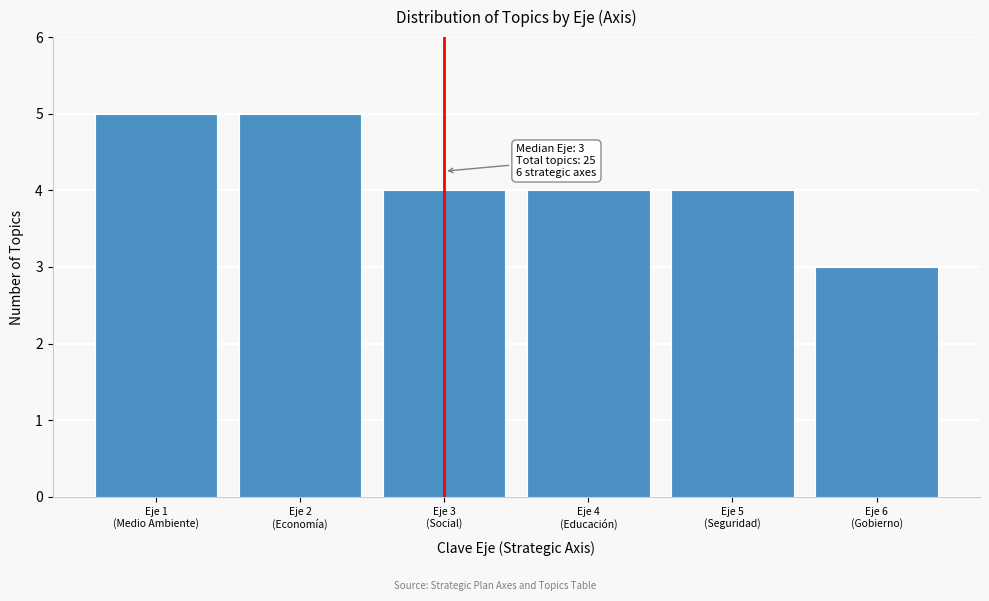

Reading left to right, extract all data points from this chart.

5	5	4	4	4	3